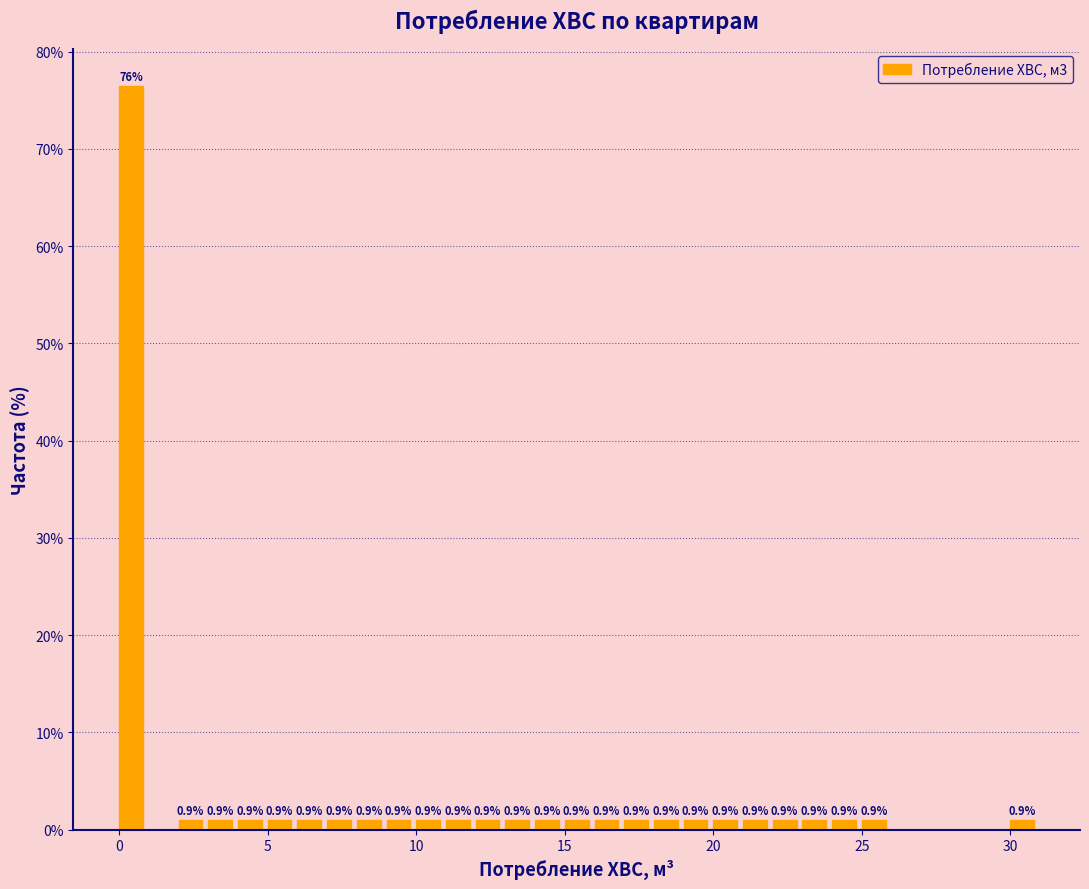

Around what value on the x-axis is the tallest bar? Give the approximate position of its centre, as read against the axis.

0.5